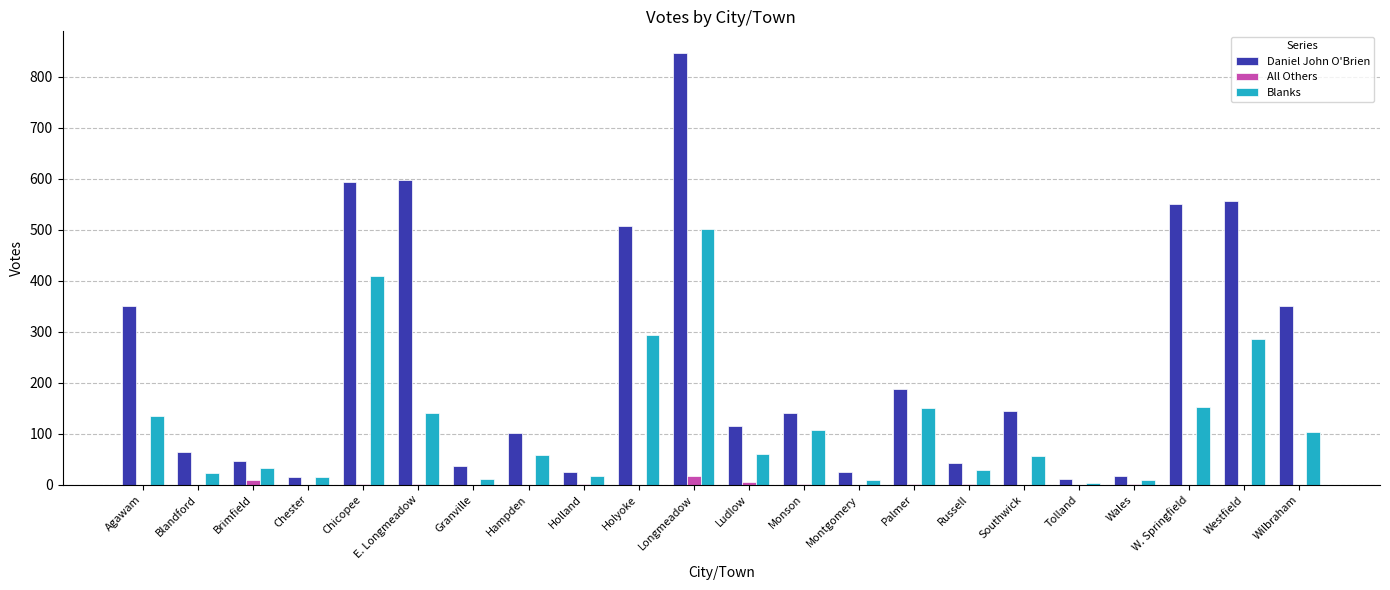

What is the sum of all All Others values?

43